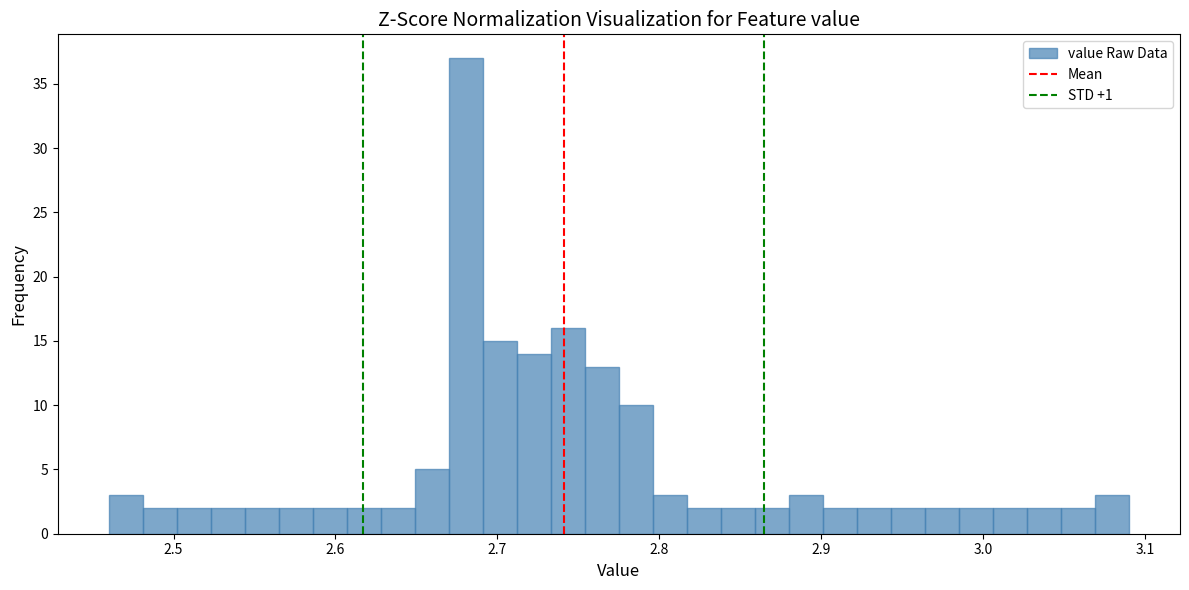

Read against the x-axis, roughly where is the centre of the tallest bar?

2.68